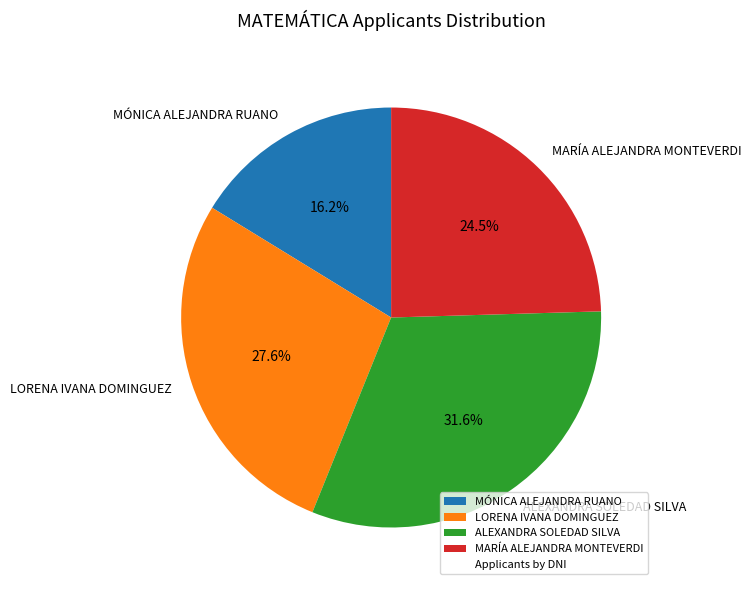

Which has a higher value, LORENA IVANA DOMINGUEZ or MÓNICA ALEJANDRA RUANO?

LORENA IVANA DOMINGUEZ